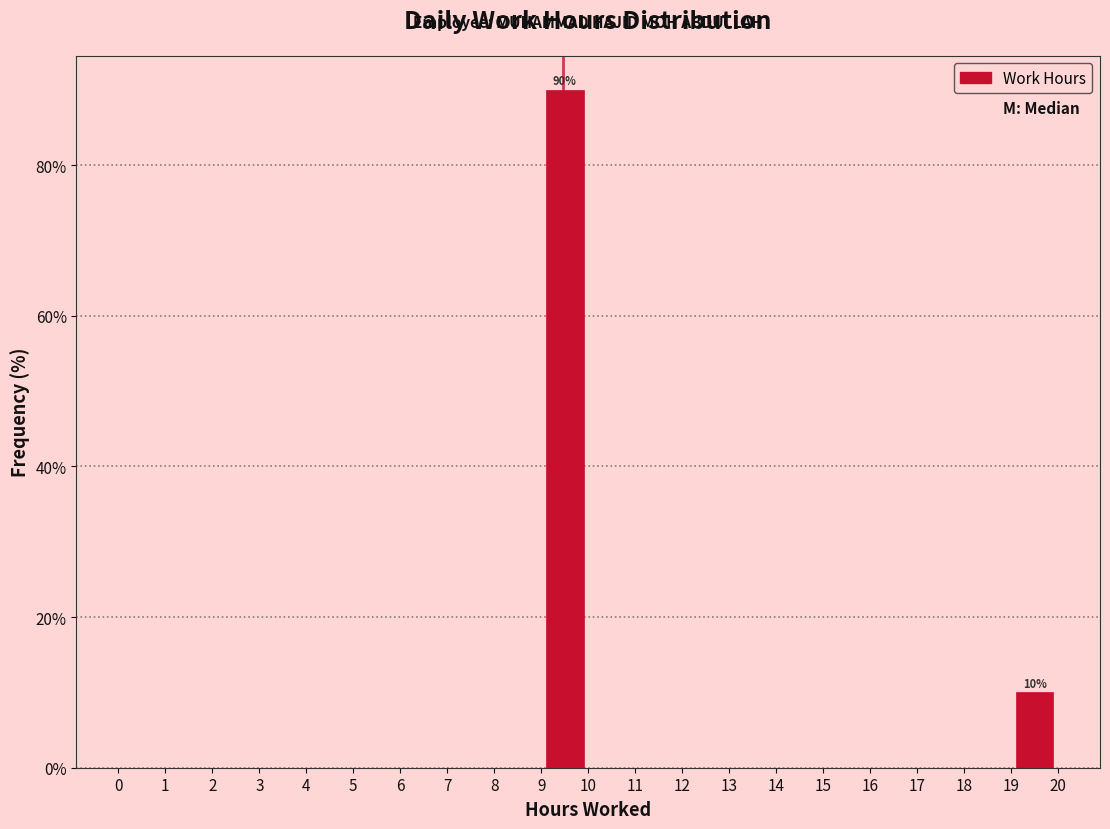

Over which range of the x-axis is the bar tallest?

9 to 10